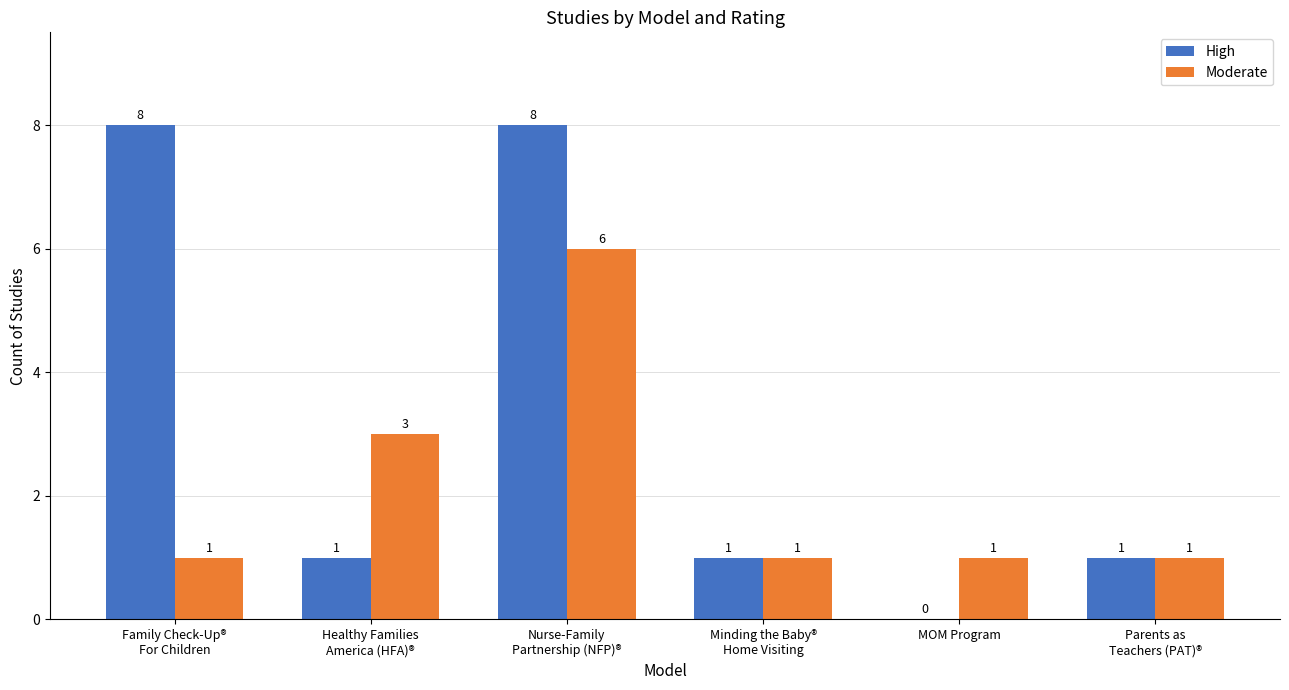

What is the greatest value displayed?

8